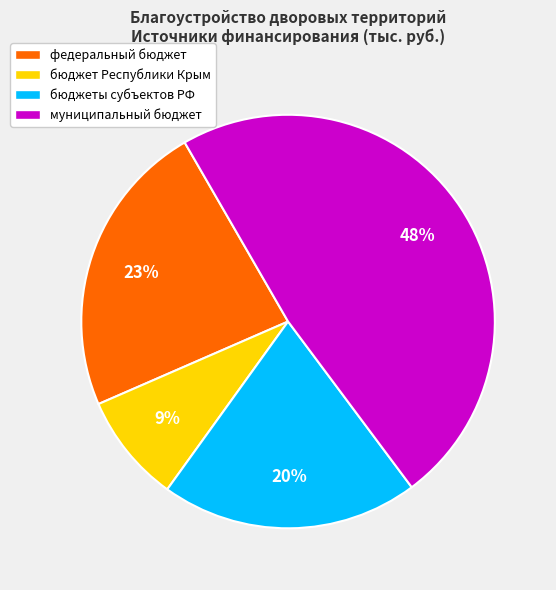

Combined, do бюджет Республики Крым and федеральный бюджет account for over 50%?

No